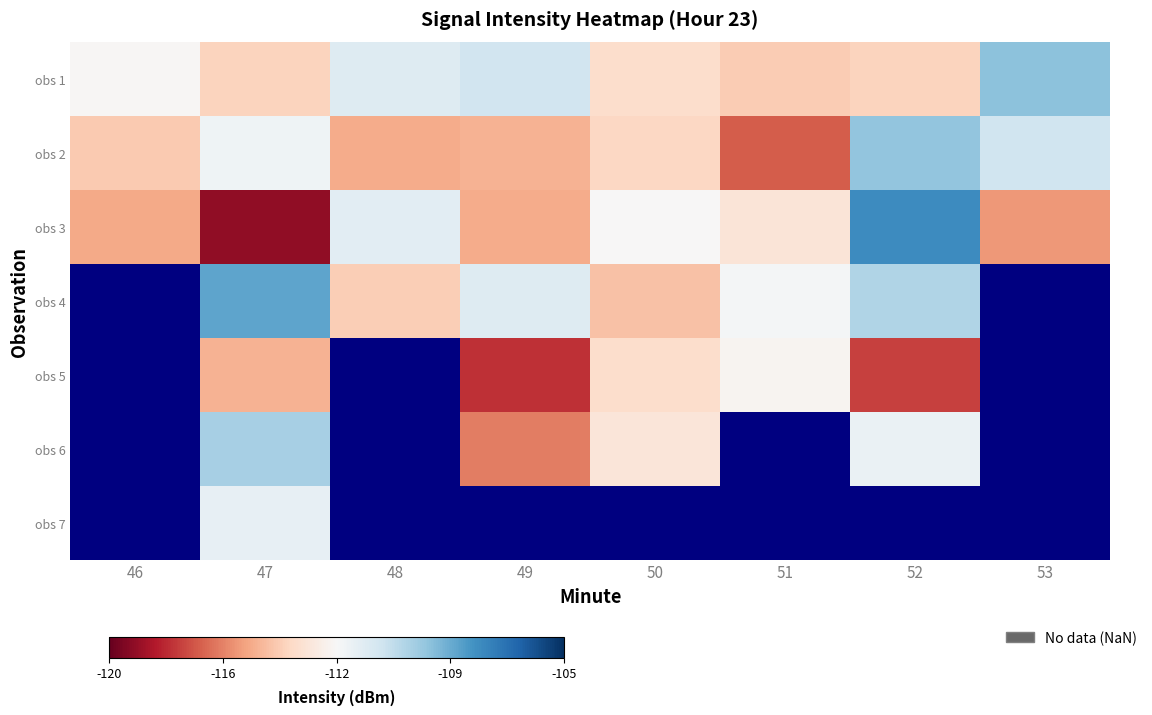

Between 51 and 50, which is larger?

50